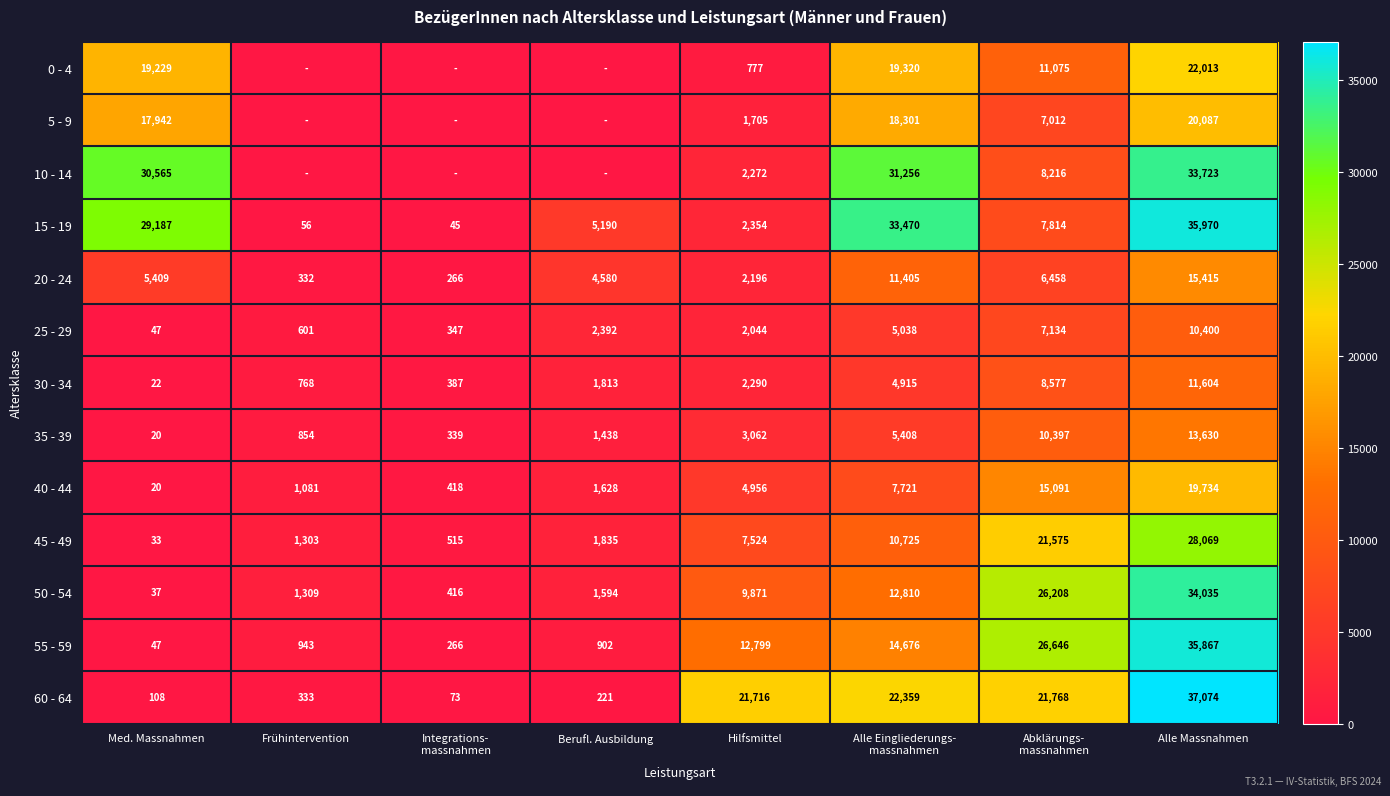

Between Hilfsmittel and Abklärungs-
massnahmen, which is larger?

Abklärungs-
massnahmen